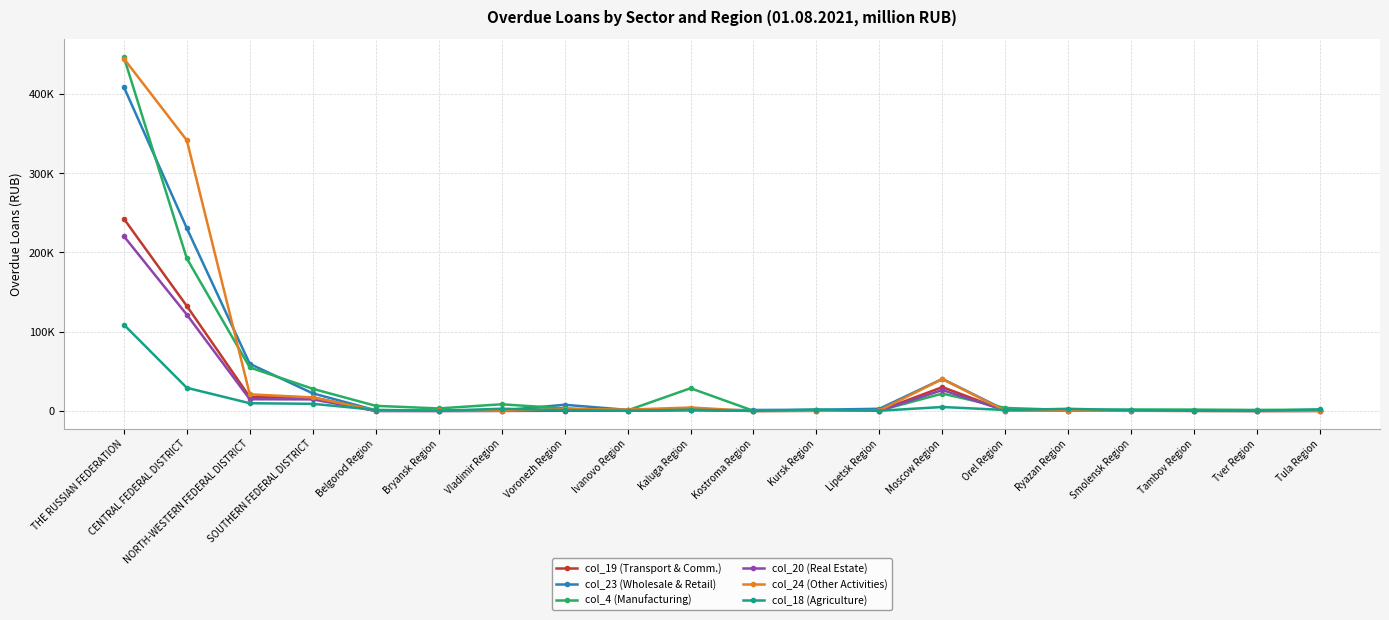

Reading left to right, what are all the values shown in this chart?

col_19 (Transport & Comm.): THE RUSSIAN FEDERATION=242619	CENTRAL FEDERAL DISTRICT=132478	NORTH-WESTERN FEDERAL DISTRICT=17552	SOUTHERN FEDERAL DISTRICT=17141	Belgorod Region=50	Bryansk Region=42	Vladimir Region=135	Voronezh Region=304	Ivanovo Region=230	Kaluga Region=1504	Kostroma Region=69	Kursk Region=244	Lipetsk Region=388	Moscow Region=30068	Orel Region=447	Ryazan Region=559	Smolensk Region=226	Tambov Region=192	Tver Region=52	Tula Region=153
col_23 (Wholesale & Retail): THE RUSSIAN FEDERATION=408851	CENTRAL FEDERAL DISTRICT=230571	NORTH-WESTERN FEDERAL DISTRICT=59432	SOUTHERN FEDERAL DISTRICT=22207	Belgorod Region=857	Bryansk Region=503	Vladimir Region=706	Voronezh Region=7800	Ivanovo Region=1380	Kaluga Region=777	Kostroma Region=1235	Kursk Region=1504	Lipetsk Region=2769	Moscow Region=40435	Orel Region=998	Ryazan Region=1292	Smolensk Region=795	Tambov Region=365	Tver Region=940	Tula Region=846
col_4 (Manufacturing): THE RUSSIAN FEDERATION=446570	CENTRAL FEDERAL DISTRICT=192440	NORTH-WESTERN FEDERAL DISTRICT=54919	SOUTHERN FEDERAL DISTRICT=27967	Belgorod Region=6448	Bryansk Region=3194	Vladimir Region=8419	Voronezh Region=3220	Ivanovo Region=690	Kaluga Region=28683	Kostroma Region=168	Kursk Region=822	Lipetsk Region=543	Moscow Region=21916	Orel Region=3794	Ryazan Region=1178	Smolensk Region=1837	Tambov Region=1713	Tver Region=1276	Tula Region=1620
col_20 (Real Estate): THE RUSSIAN FEDERATION=220598	CENTRAL FEDERAL DISTRICT=121523	NORTH-WESTERN FEDERAL DISTRICT=14762	SOUTHERN FEDERAL DISTRICT=14615	Belgorod Region=44	Bryansk Region=10	Vladimir Region=128	Voronezh Region=224	Ivanovo Region=209	Kaluga Region=1495	Kostroma Region=46	Kursk Region=237	Lipetsk Region=345	Moscow Region=26373	Orel Region=438	Ryazan Region=421	Smolensk Region=214	Tambov Region=185	Tver Region=46	Tula Region=85
col_24 (Other Activities): THE RUSSIAN FEDERATION=444712	CENTRAL FEDERAL DISTRICT=341574	NORTH-WESTERN FEDERAL DISTRICT=20967	SOUTHERN FEDERAL DISTRICT=17100	Belgorod Region=728	Bryansk Region=937	Vladimir Region=381	Voronezh Region=2334	Ivanovo Region=1692	Kaluga Region=4329	Kostroma Region=6	Kursk Region=92	Lipetsk Region=619	Moscow Region=40291	Orel Region=225	Ryazan Region=506	Smolensk Region=379	Tambov Region=69	Tver Region=45	Tula Region=36
col_18 (Agriculture): THE RUSSIAN FEDERATION=108931	CENTRAL FEDERAL DISTRICT=29209	NORTH-WESTERN FEDERAL DISTRICT=9769	SOUTHERN FEDERAL DISTRICT=8996	Belgorod Region=1403	Bryansk Region=211	Vladimir Region=2810	Voronezh Region=1078	Ivanovo Region=179	Kaluga Region=1565	Kostroma Region=7	Kursk Region=1786	Lipetsk Region=274	Moscow Region=4998	Orel Region=1188	Ryazan Region=2718	Smolensk Region=1015	Tambov Region=219	Tver Region=89	Tula Region=1925